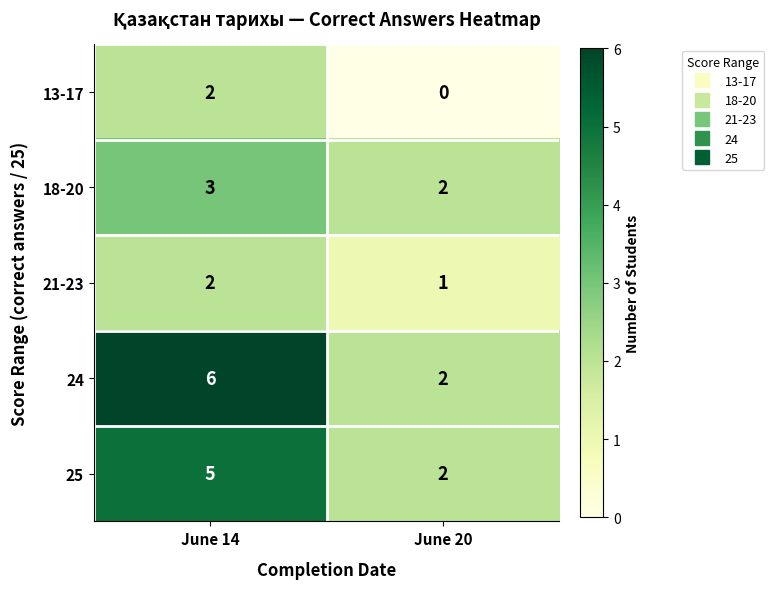

Where is 18-20 nearest to the value 2?

June 20